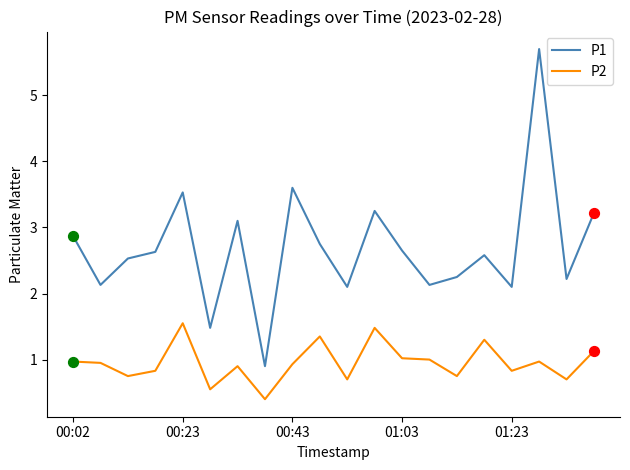

Which series has the largest total across all categories?

P1